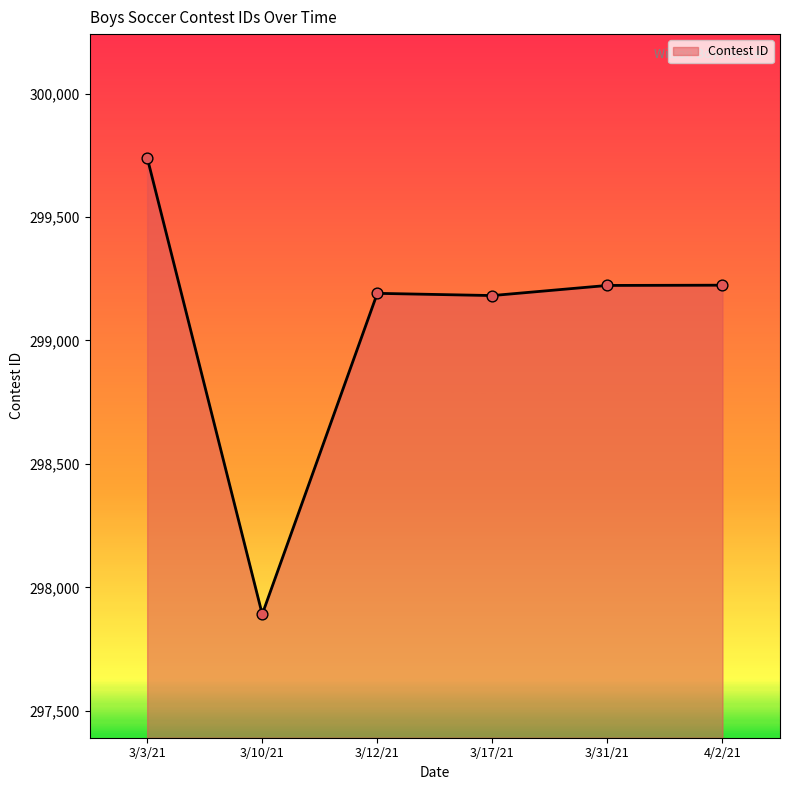

Between 3/17/21 and 3/31/21, which is larger?

3/31/21